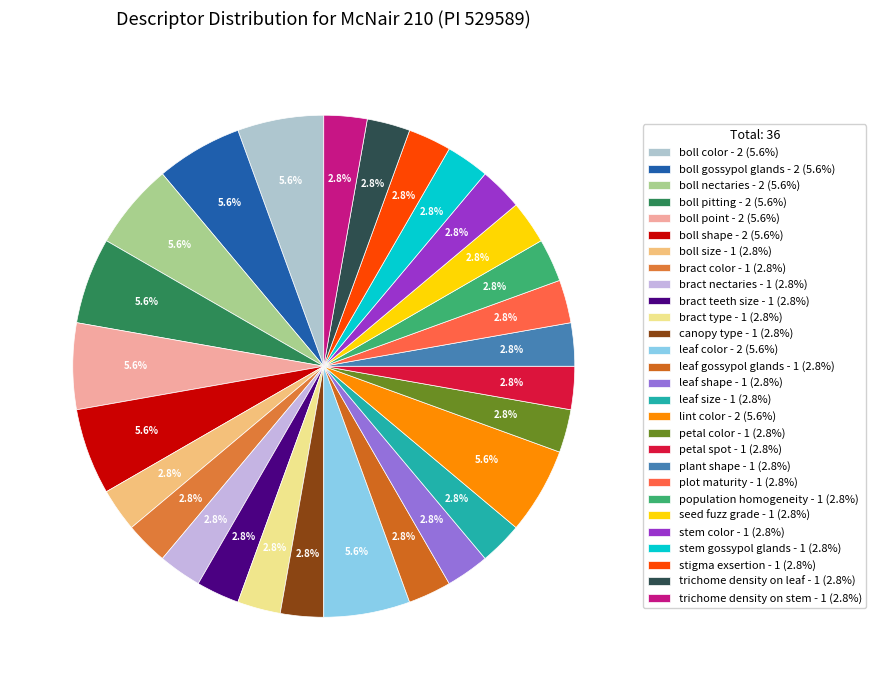

Which category has the biggest portion of the pie?

boll color